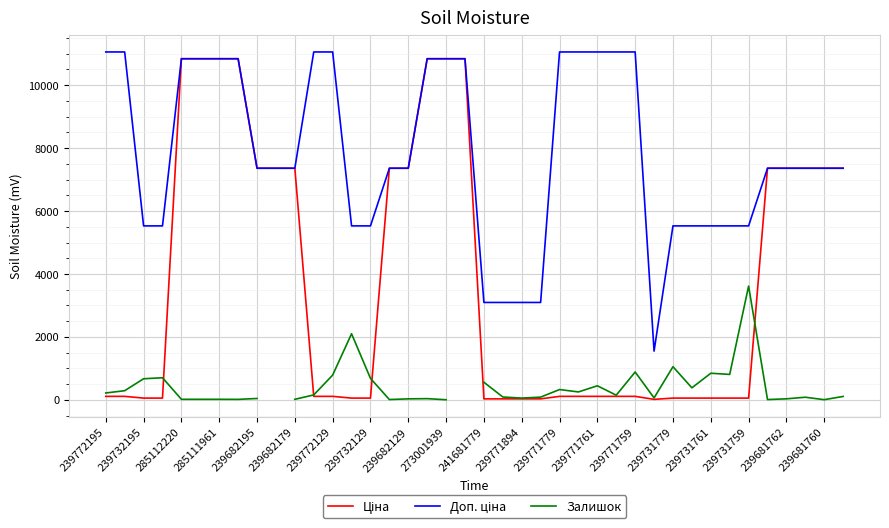

At 273001939, list the series in order from smallest to largest.

Залишок, Ціна, Доп. ціна